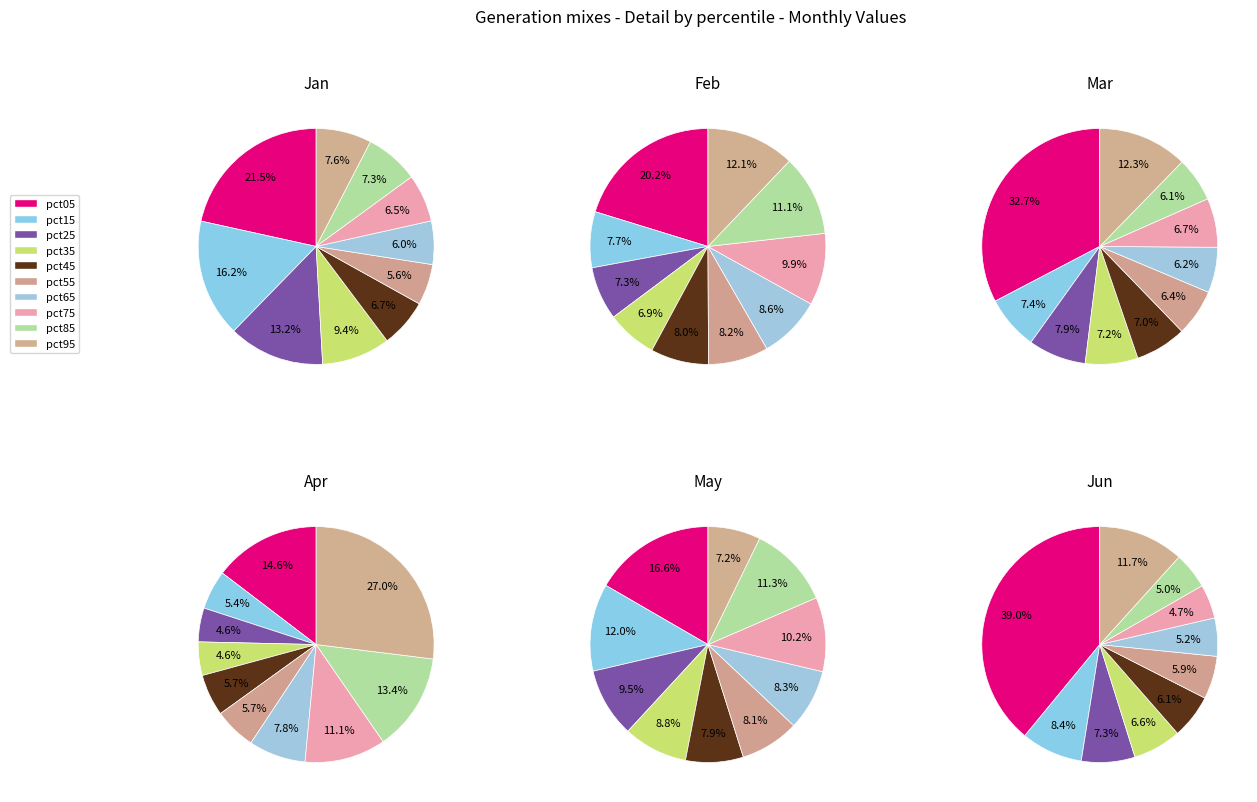

To the nearest percent, what is the combined percentage of pct75 and pct45?

13%